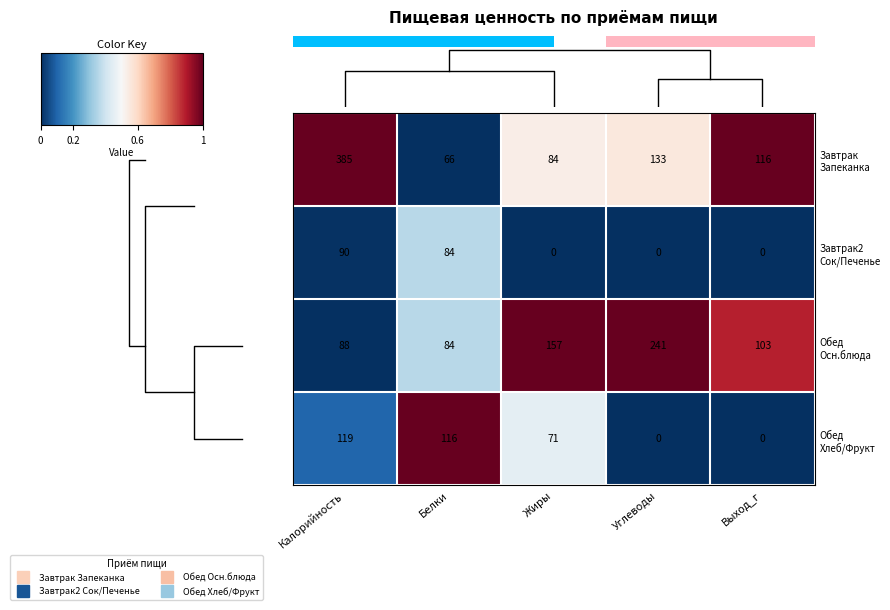

Is it true that Обед Хлеб/Фрукт equals 0.0 at Углеводы?

True